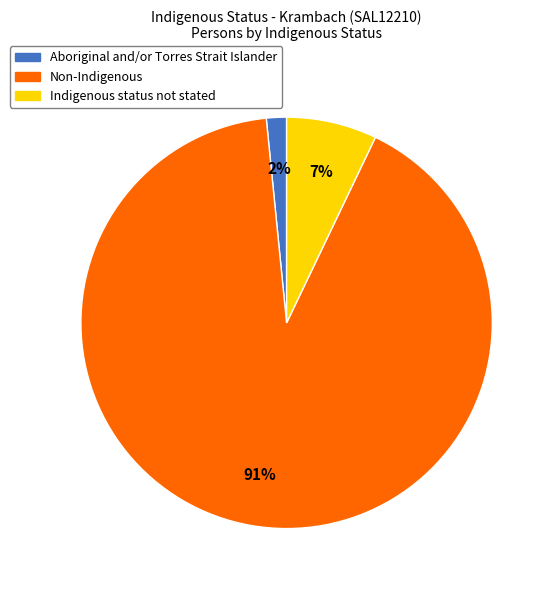

To the nearest percent, what is the combined percentage of Indigenous status not stated and Non-Indigenous?

98%